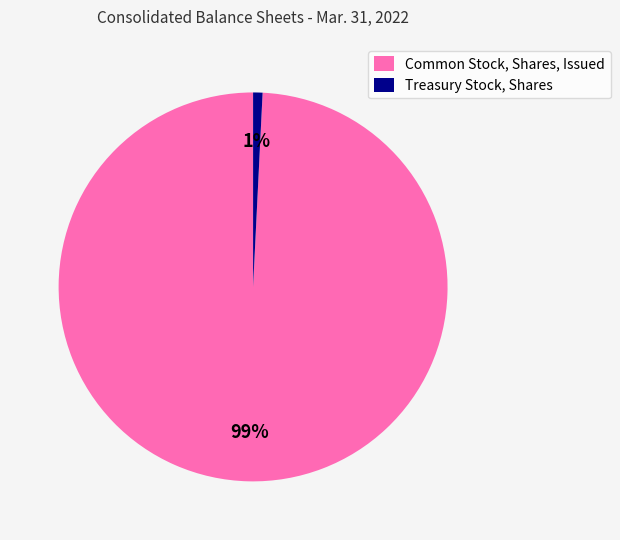

Rank the categories by value from highest to lowest.

Common Stock, Shares, Issued, Treasury Stock, Shares